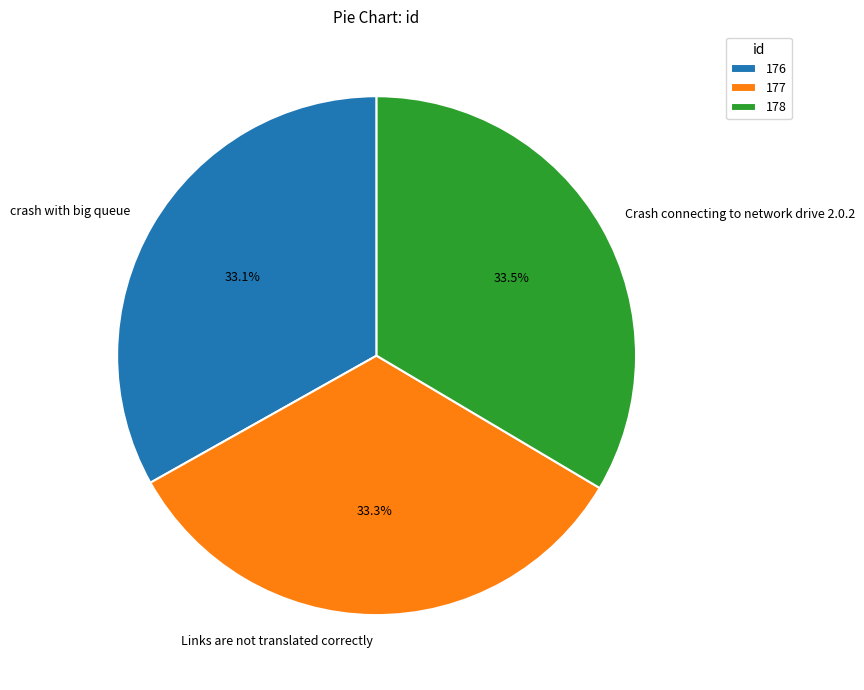

What is the ratio of the value at Crash connecting to network drive 2.0.2 to the value at Links are not translated correctly?

1.0